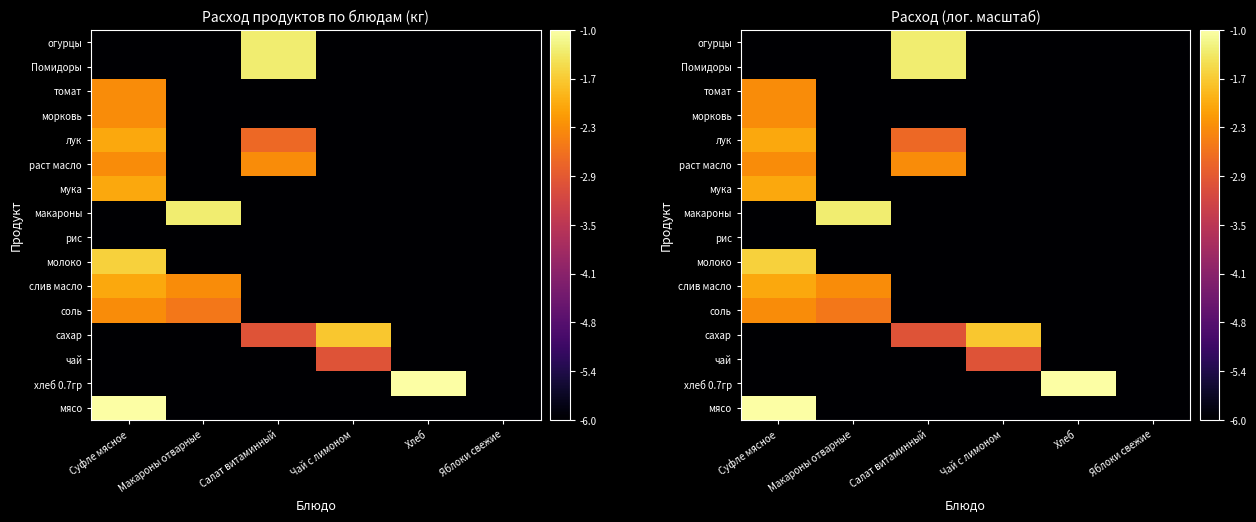

Where is молоко nearest to the value -3?

Суфле мясное